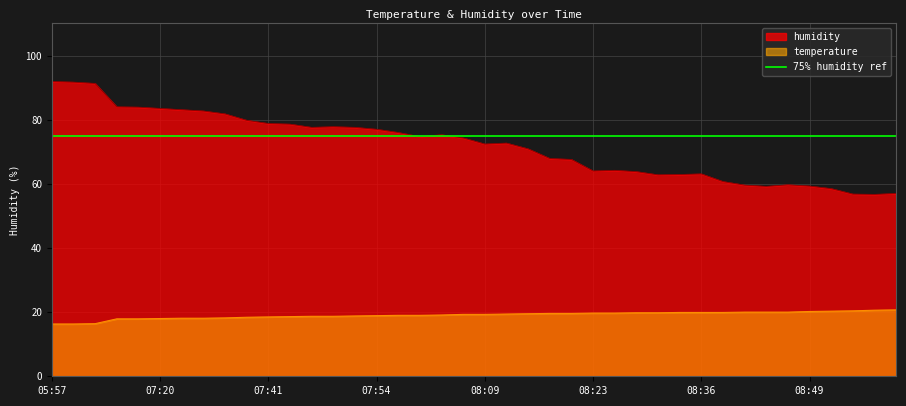

Rank the series by their average value, from lowest to highest.

temperature, humidity